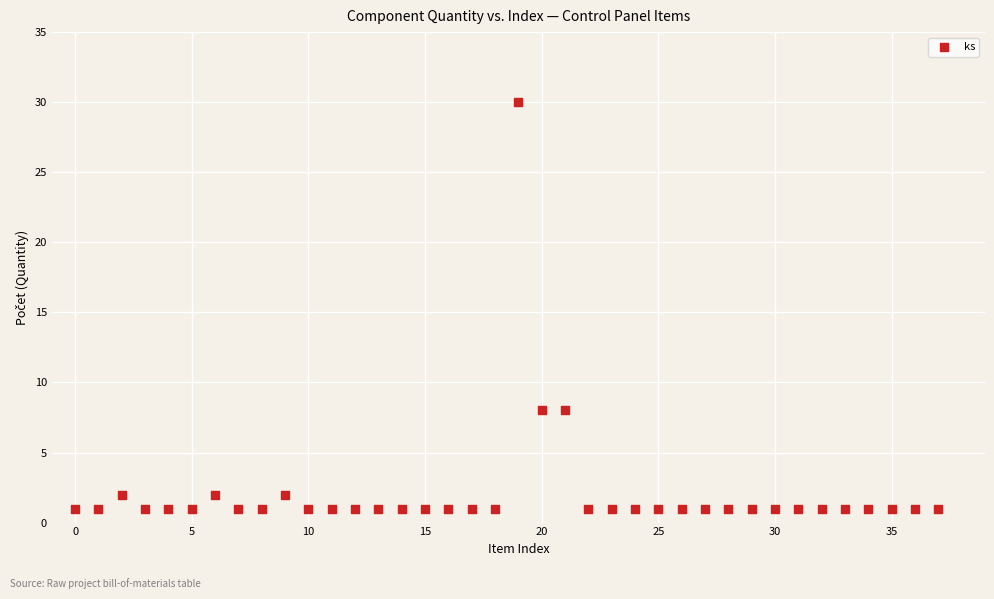

What is the range of Y values (max minus min)?

29